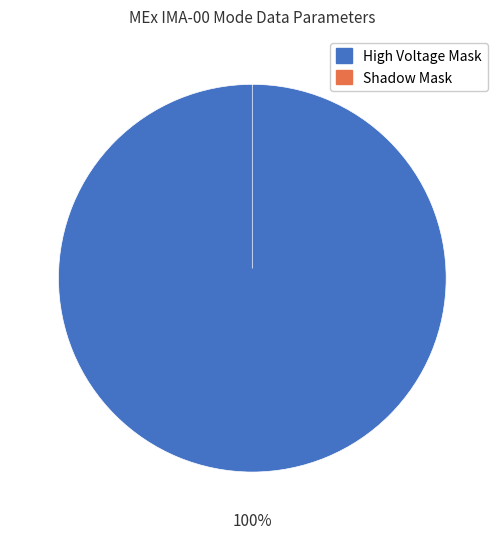

What is the smallest slice in the pie chart?

Shadow Mask